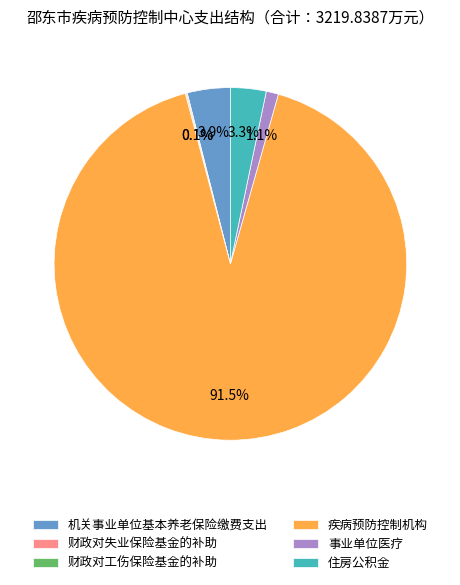

Which slice is the largest?

疾病预防控制机构